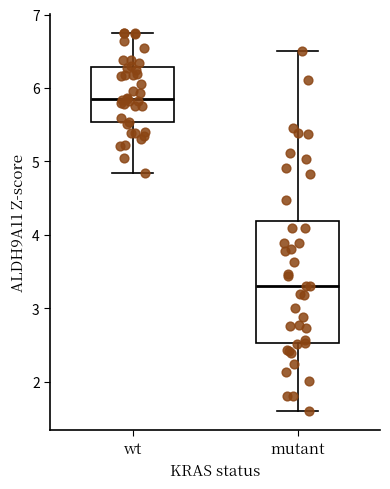

Reading left to right, transcribe this box plot: for each box, give where its median line is, the range the box spans, and where its two whiskers end, as read against the y-axis. The values are not printed on the chart, so give them approximately, as read against the axis.

wt: median 5.9, box 5.5 to 6.3, whiskers 4.8 to 6.8
mutant: median 3.3, box 2.5 to 4.2, whiskers 1.6 to 6.5